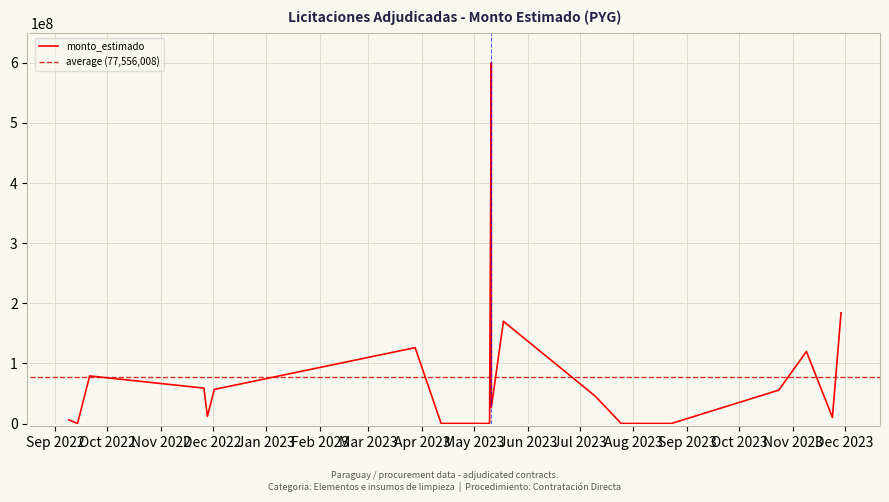

Which label corresponds to the largest value in the chart?

2023-05-11